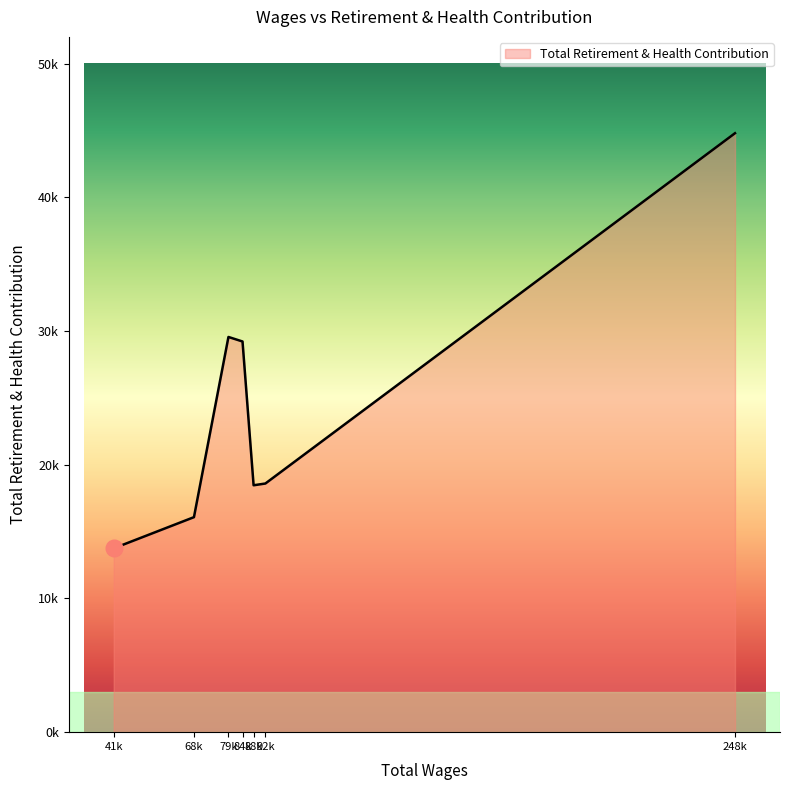

What is the average value?

24352